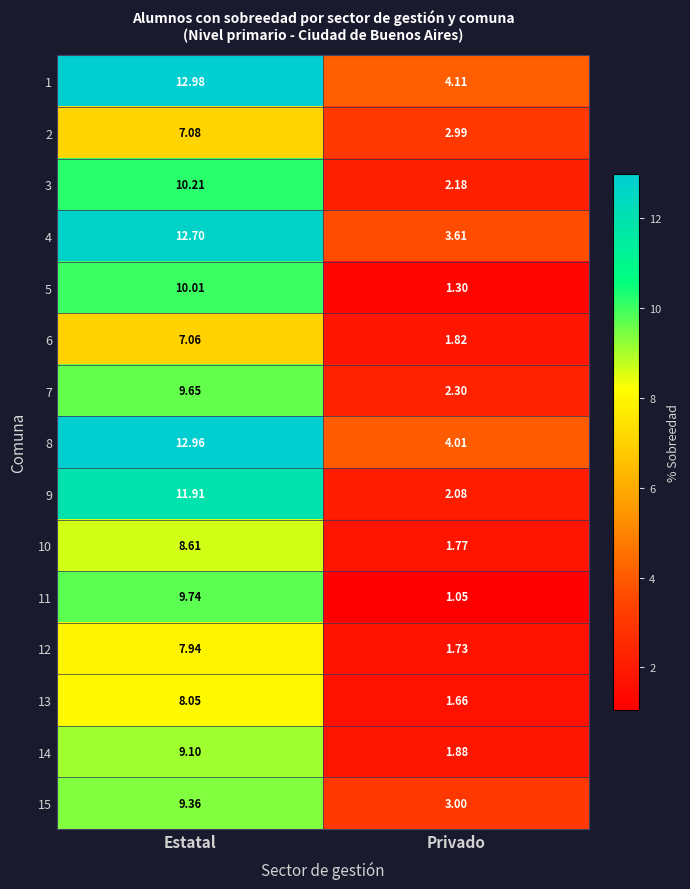

At which label does 10 reach its peak?

Estatal